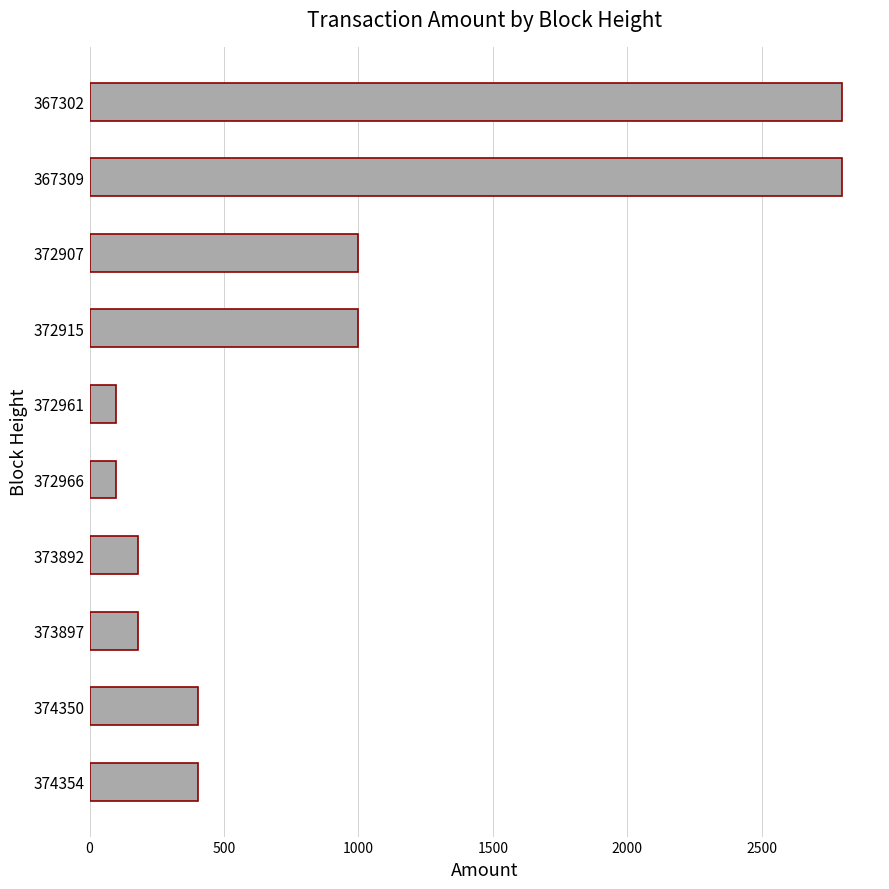

What is the difference between the maximum and minimum values?

2701